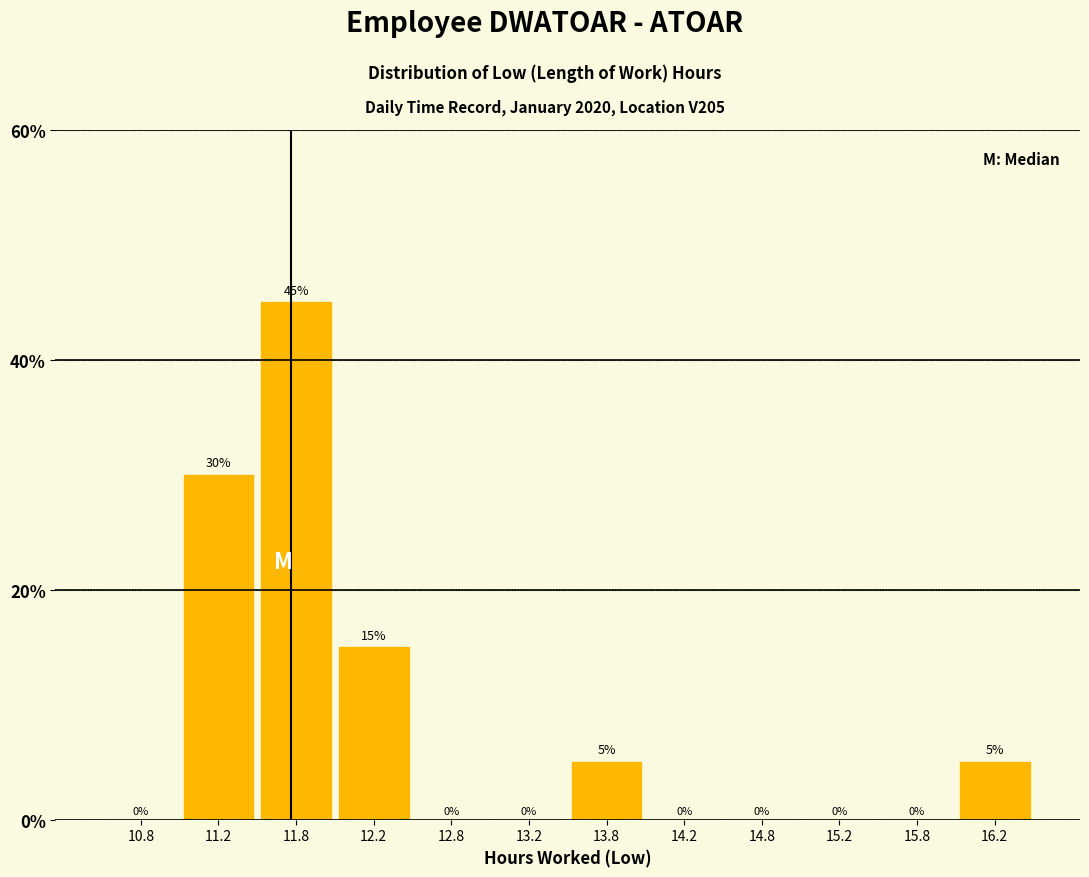

Reading left to right, transcribe this chart: for each bar, give the range it covers on the x-axis and its height.

10.5 to 11.0: 0
11.0 to 11.5: 30
11.5 to 12.0: 45
12.0 to 12.5: 15
12.5 to 13.0: 0
13.0 to 13.5: 0
13.5 to 14.0: 5
14.0 to 14.5: 0
14.5 to 15.0: 0
15.0 to 15.5: 0
15.5 to 16.0: 0
16.0 to 16.5: 5